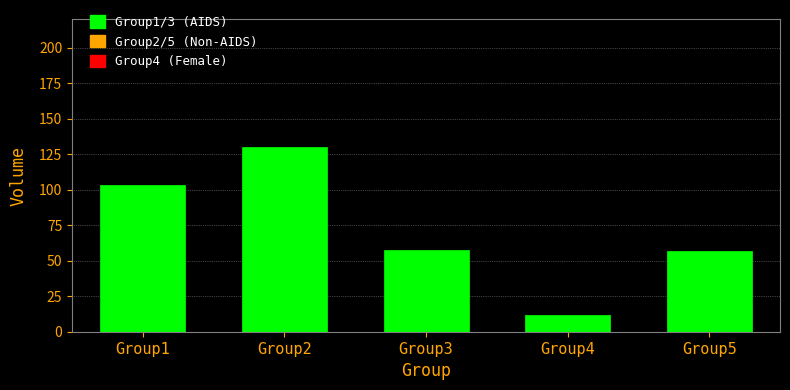

What is the difference between the maximum and minimum values?

117.8